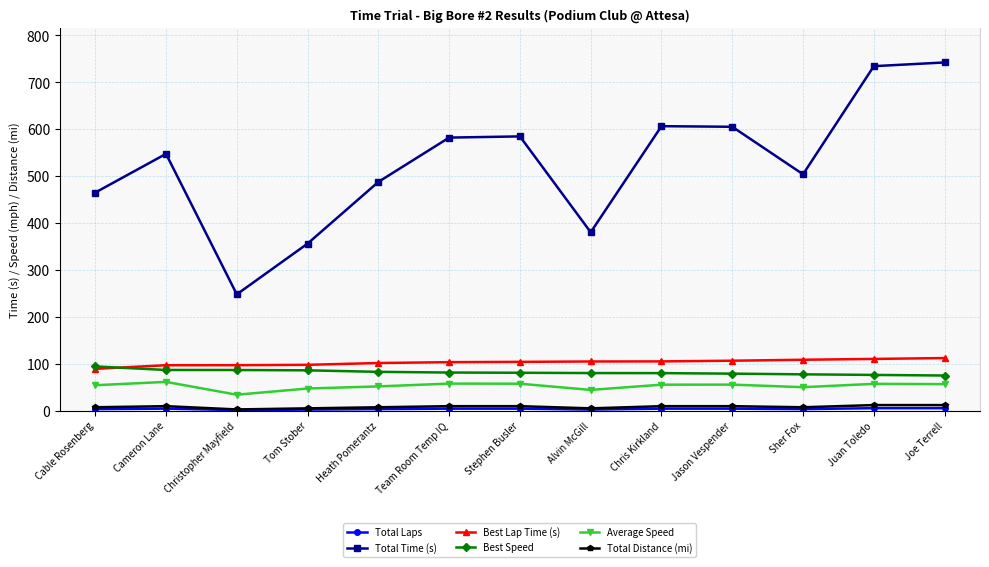

What is the maximum value shown in the chart?

742.1